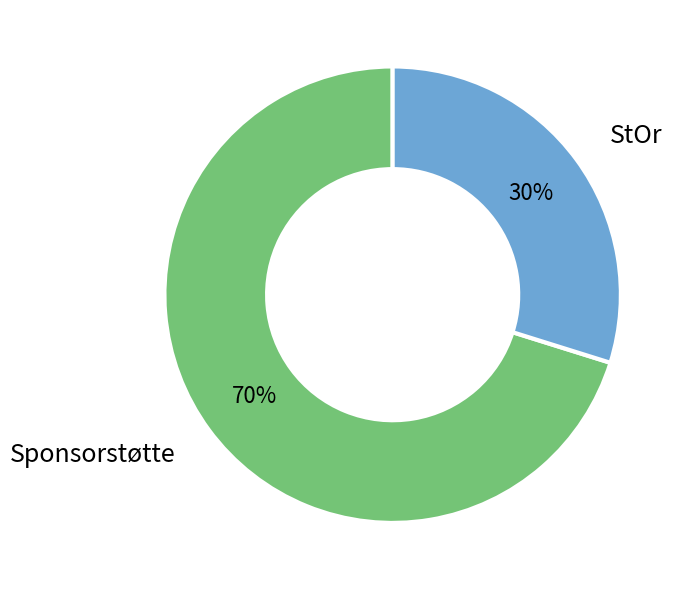

To the nearest percent, what is the combined percentage of StOr and Sponsorstøtte?

100%